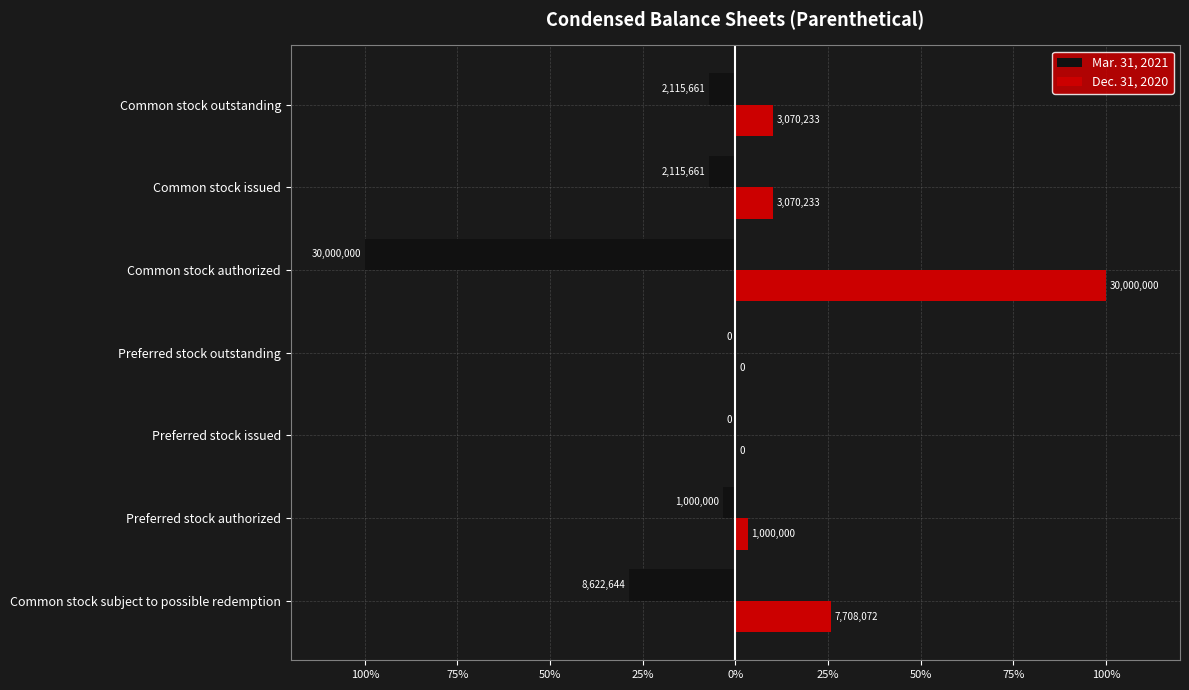

How many data points in Dec. 31, 2020 are less than 10?

3